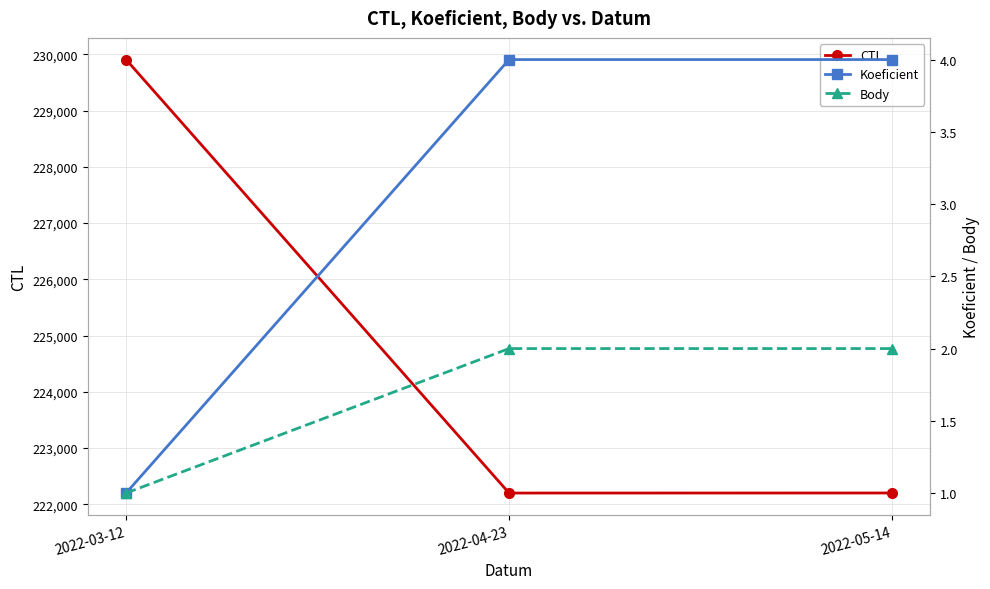

What is the label of the 1st point from the right?

2022-05-14